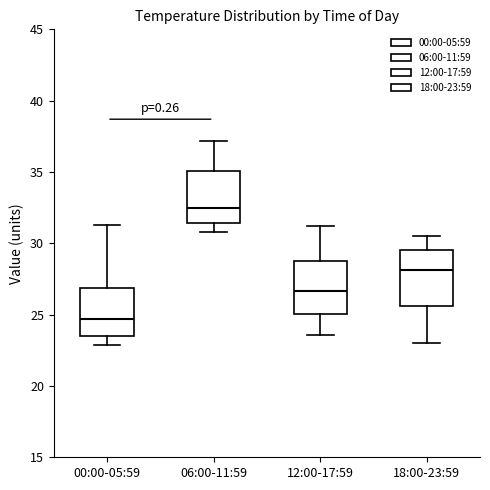

Which box's median line is the lowest?

00:00-05:59